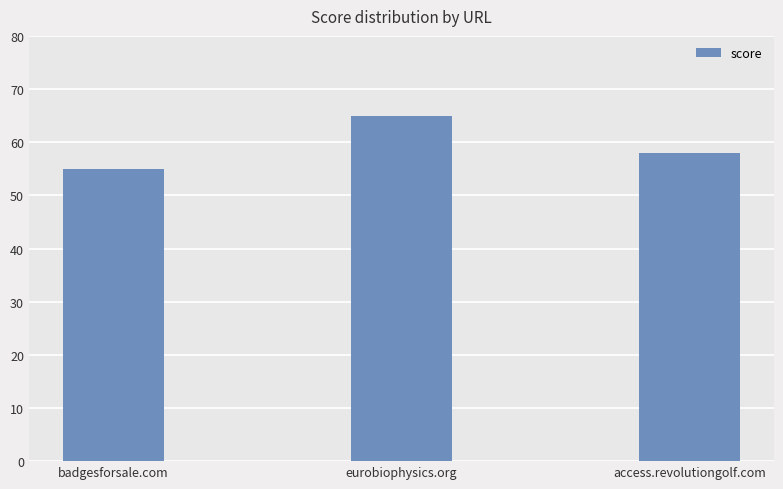

Which category has the highest value across all series?

eurobiophysics.org